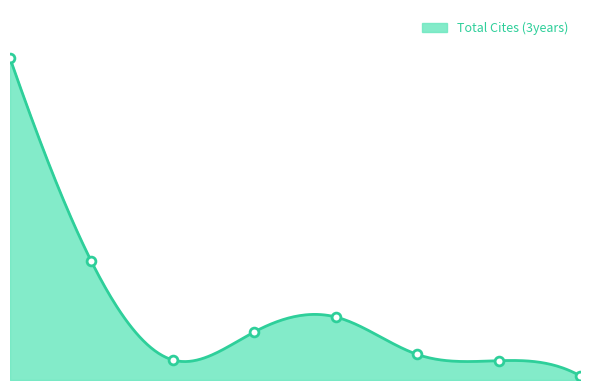

What is the change in value from 1 to 7?

-2006